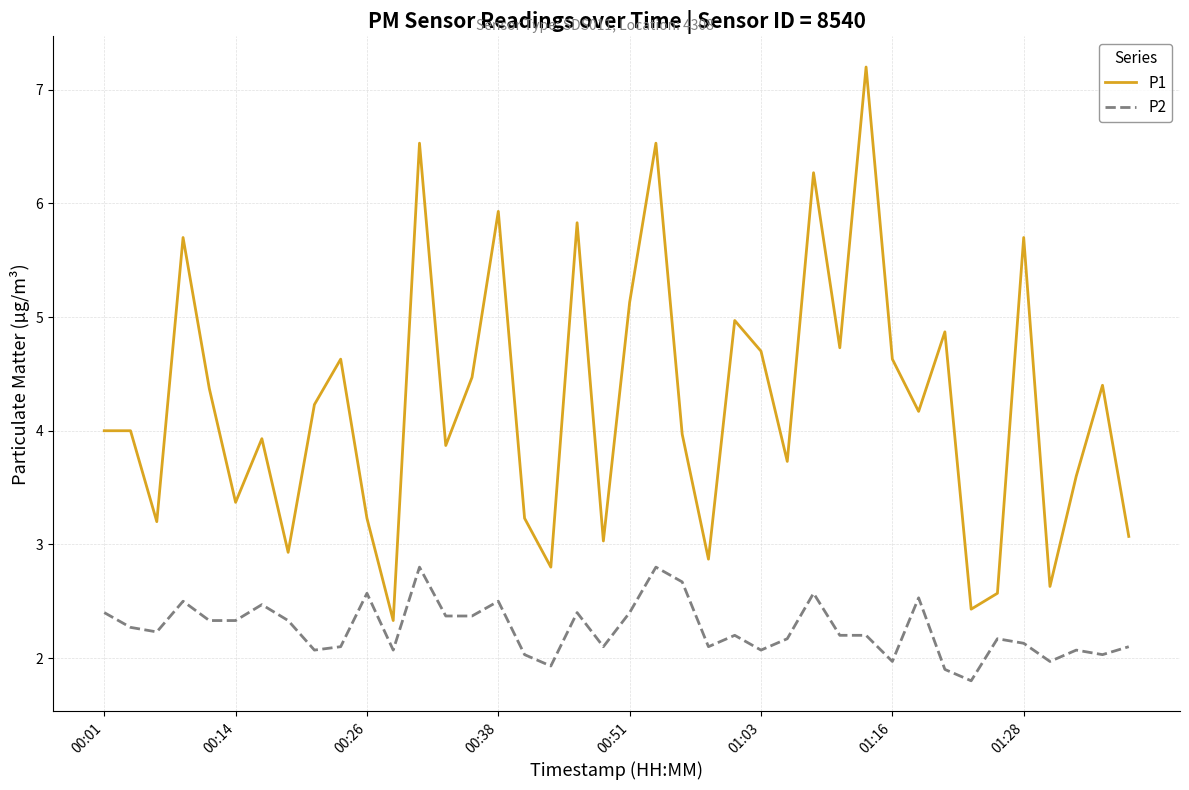

Count the number of categories in the chart.

40